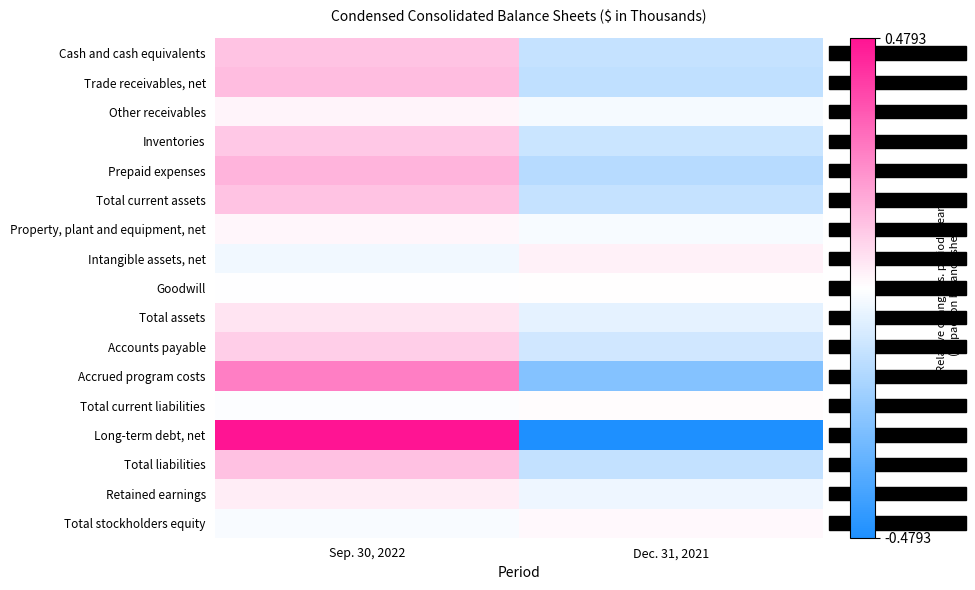

Reading right to left, what are all the values shown in this chart?

Cash and cash equivalents: Dec. 31, 2021=-0.1	Sep. 30, 2022=0.1
Trade receivables, net: Dec. 31, 2021=-0.1	Sep. 30, 2022=0.1
Other receivables: Dec. 31, 2021=-0.0	Sep. 30, 2022=0.0
Inventories: Dec. 31, 2021=-0.1	Sep. 30, 2022=0.1
Prepaid expenses: Dec. 31, 2021=-0.2	Sep. 30, 2022=0.2
Total current assets: Dec. 31, 2021=-0.1	Sep. 30, 2022=0.1
Property, plant and equipment, net: Dec. 31, 2021=-0.0	Sep. 30, 2022=0.0
Intangible assets, net: Dec. 31, 2021=0.0	Sep. 30, 2022=-0.0
Goodwill: Dec. 31, 2021=0.0	Sep. 30, 2022=-0.0
Total assets: Dec. 31, 2021=-0.1	Sep. 30, 2022=0.1
Accounts payable: Dec. 31, 2021=-0.1	Sep. 30, 2022=0.1
Accrued program costs: Dec. 31, 2021=-0.3	Sep. 30, 2022=0.3
Total current liabilities: Dec. 31, 2021=0.0	Sep. 30, 2022=-0.0
Long-term debt, net: Dec. 31, 2021=-0.5	Sep. 30, 2022=0.5
Total liabilities: Dec. 31, 2021=-0.1	Sep. 30, 2022=0.1
Retained earnings: Dec. 31, 2021=-0.0	Sep. 30, 2022=0.0
Total stockholders equity: Dec. 31, 2021=0.0	Sep. 30, 2022=-0.0